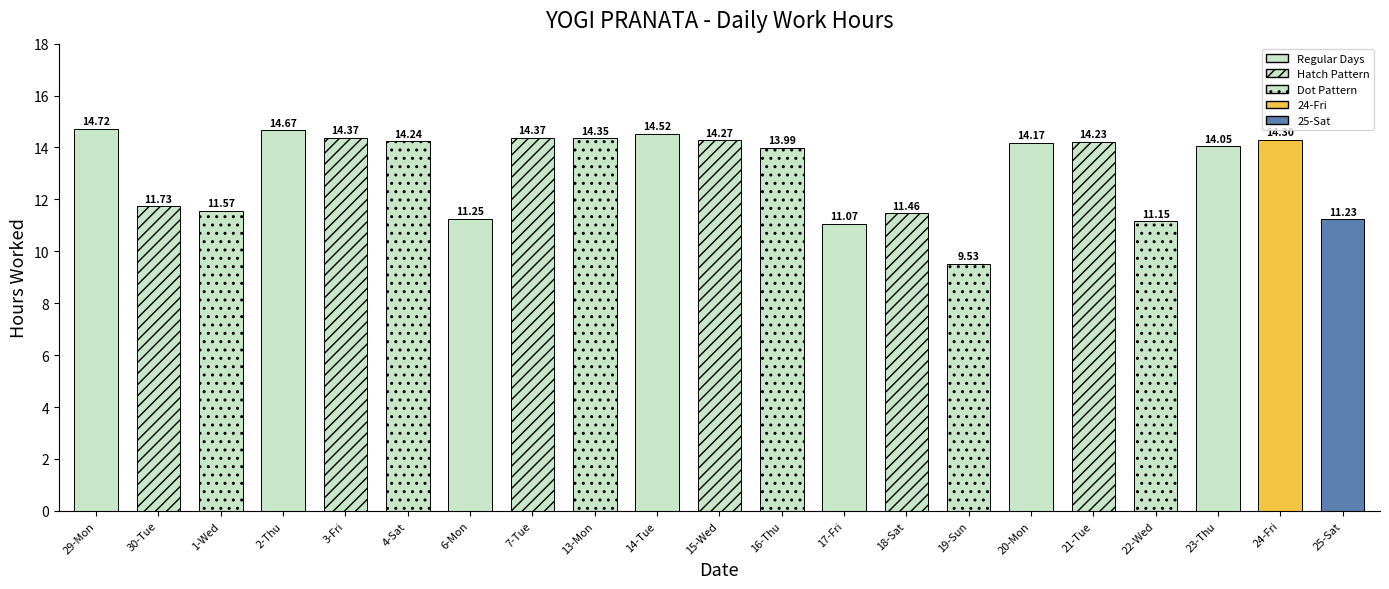

What is the change in value from 2-Thu to 18-Sat?

-3.2